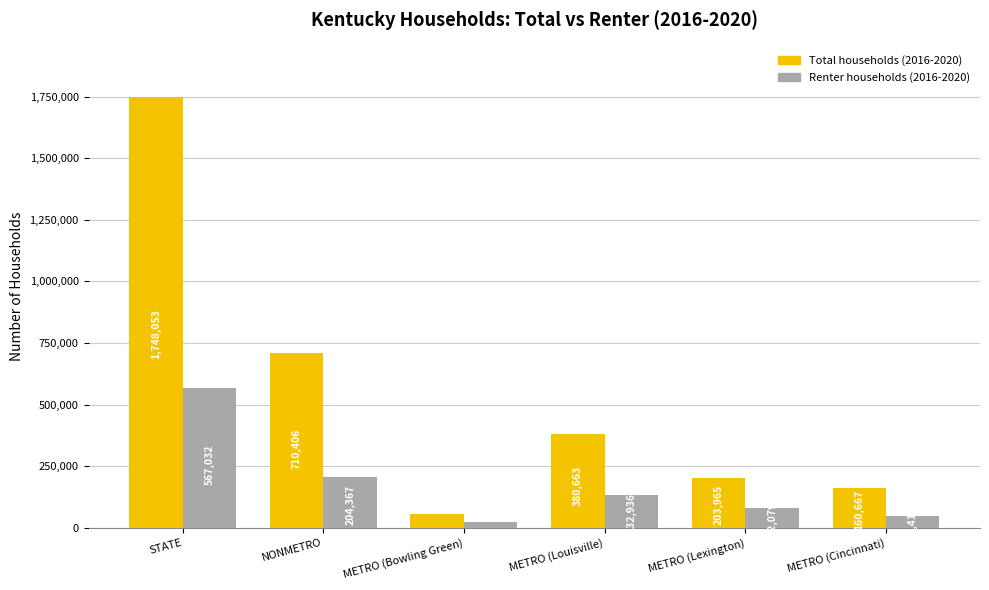

What are all the series names shown in the legend?

Total households (2016-2020), Renter households (2016-2020)